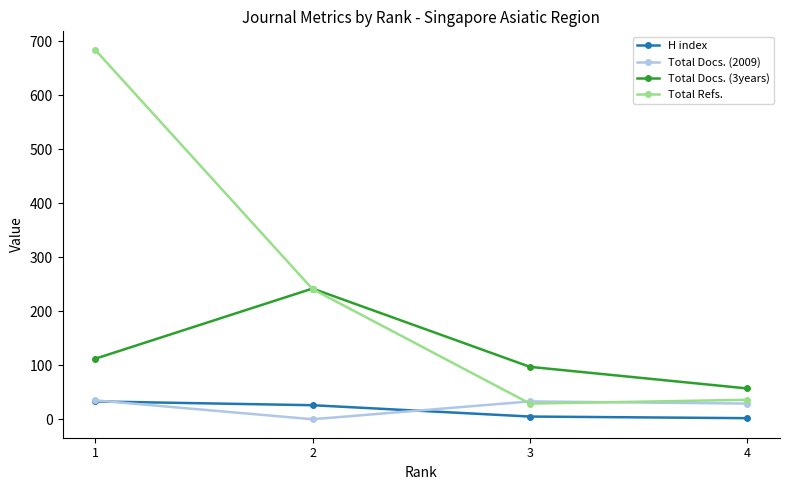

At 4, list the series in order from largest to smallest.

Total Docs. (3years), Total Refs., Total Docs. (2009), H index